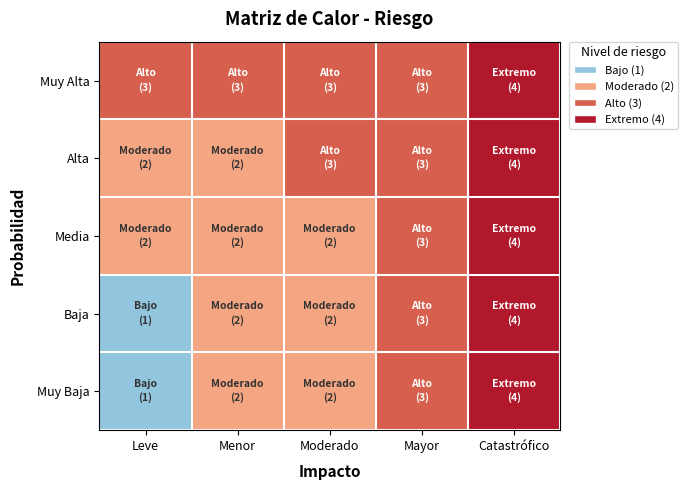

How many values in the Muy Baja series exceed 2?

2